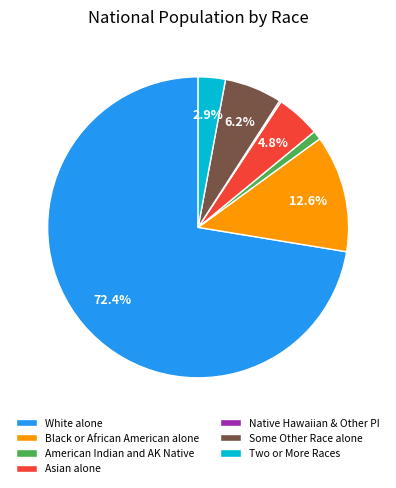

Which slice represents more than half of the pie?

White alone